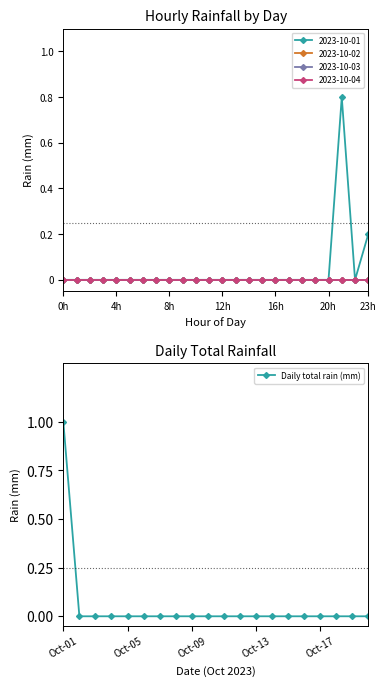

How many lines are shown in the chart?

1